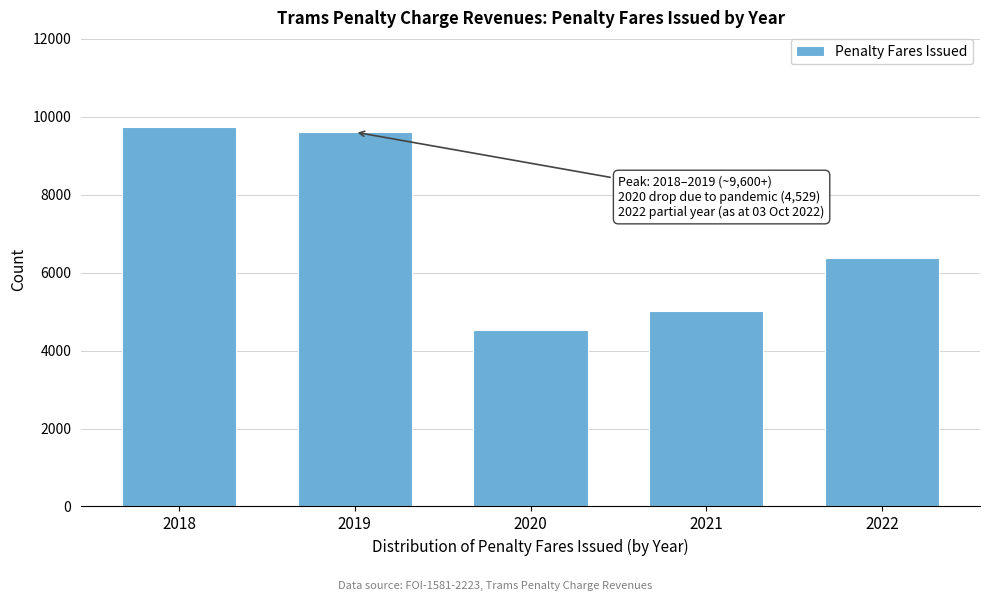

Reading left to right, extract all data points from this chart.

9734	9607	4529	5005	6373